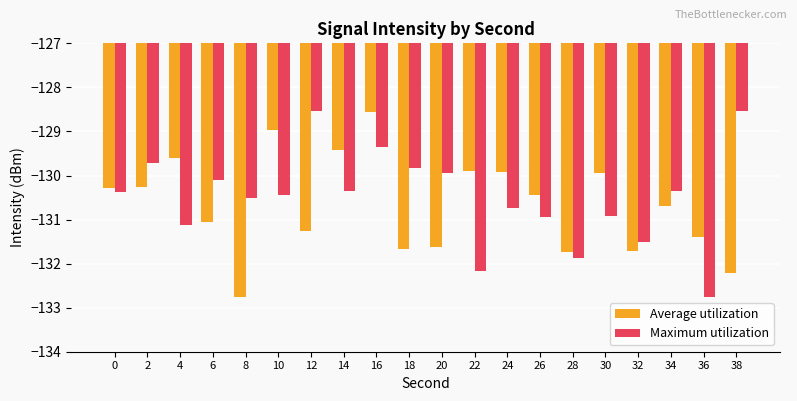

At which label does Average utilization reach its peak?

16